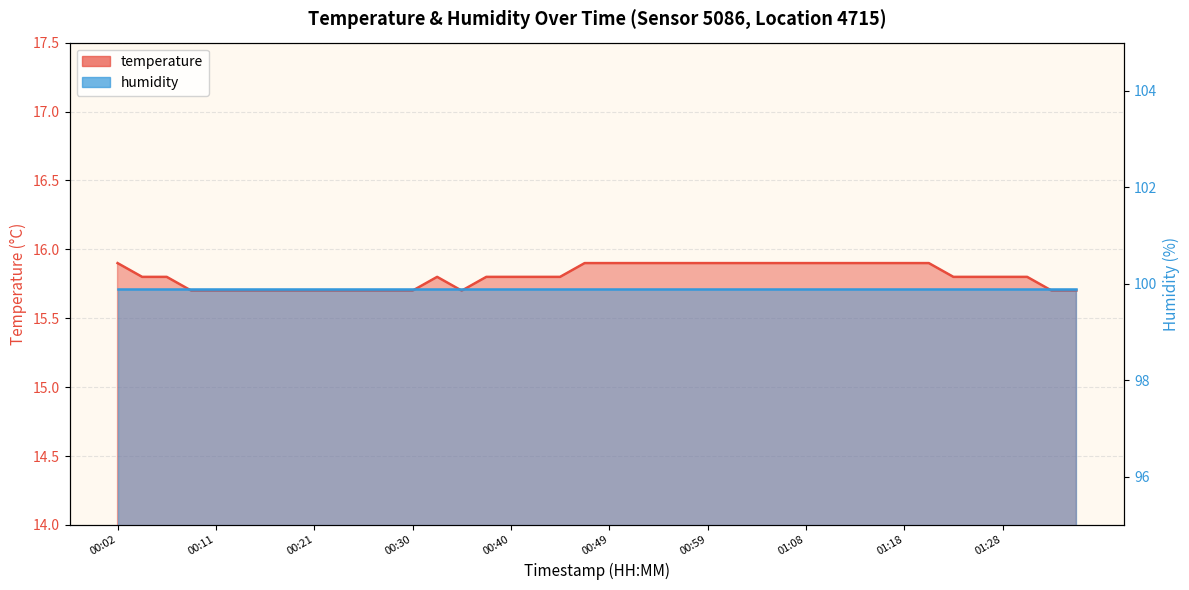

Is it true that the value at 00:35 is 15.7?

True